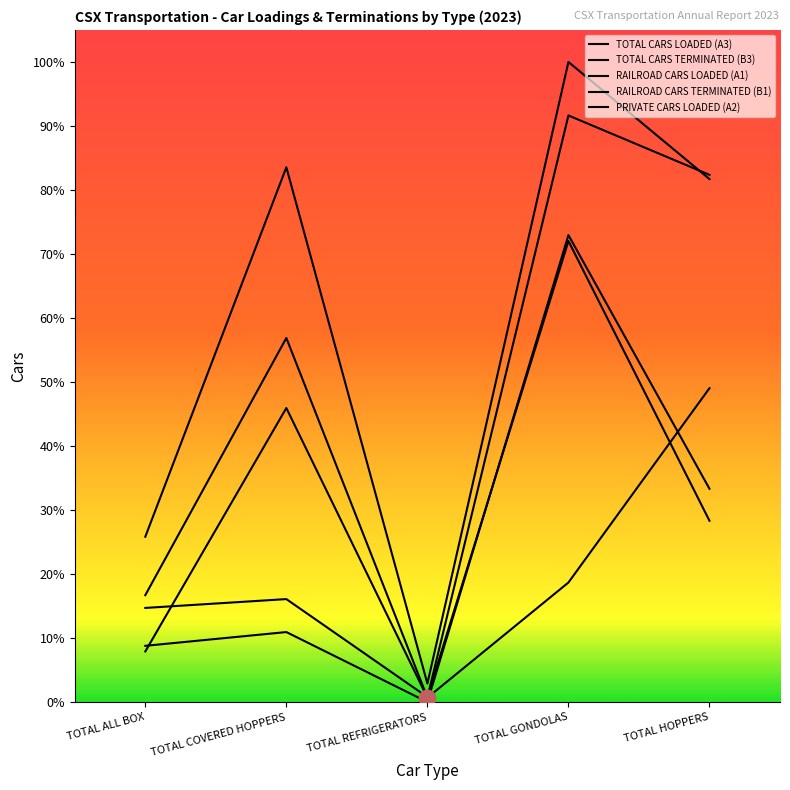

Does the chart display data point markers on the line(s)?

No